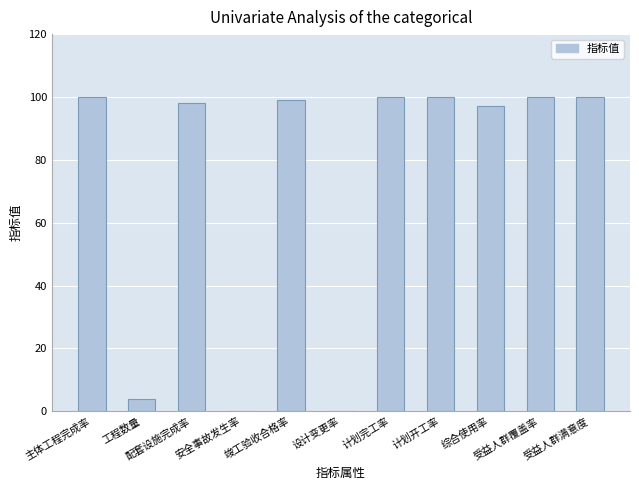

Reading left to right, transcribe all the data shown in this chart.

主体工程完成率=100	工程数量=4	配套设施完成率=98	安全事故发生率=0	竣工验收合格率=99	设计变更率=0	计划完工率=100	计划开工率=100	综合使用率=97	受益人群覆盖率=100	受益人群满意度=100